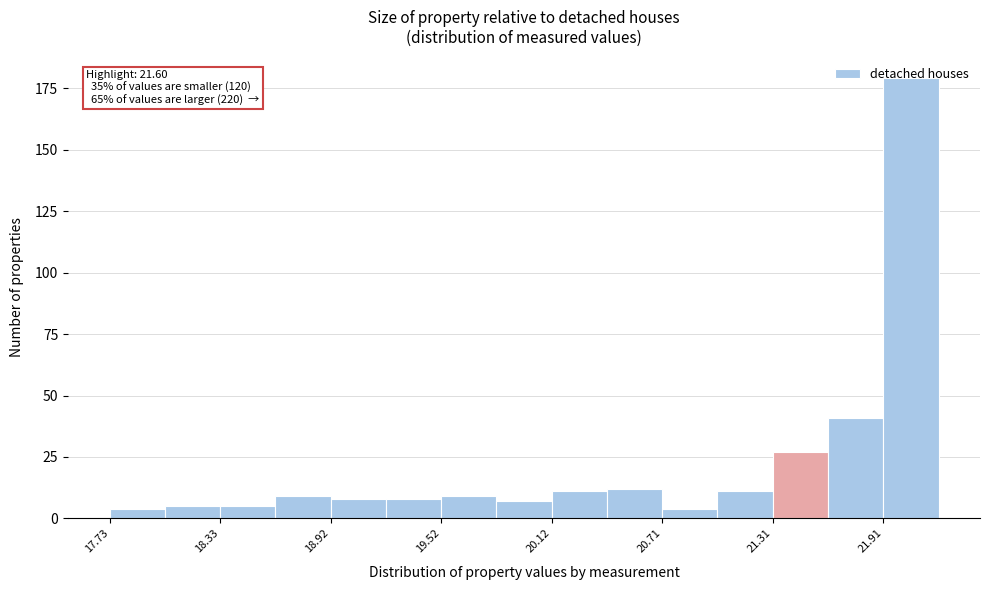

Read against the x-axis, roughly where is the centre of the tallest bar?

22.1